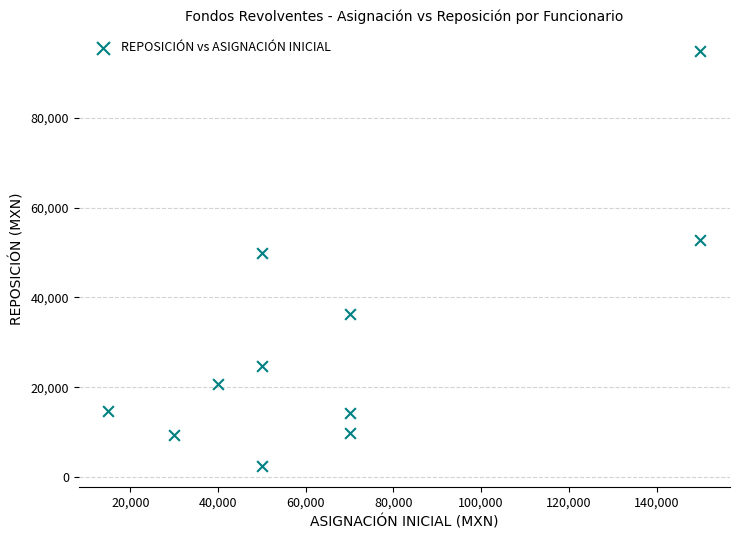

What is the average X value?

67727.3